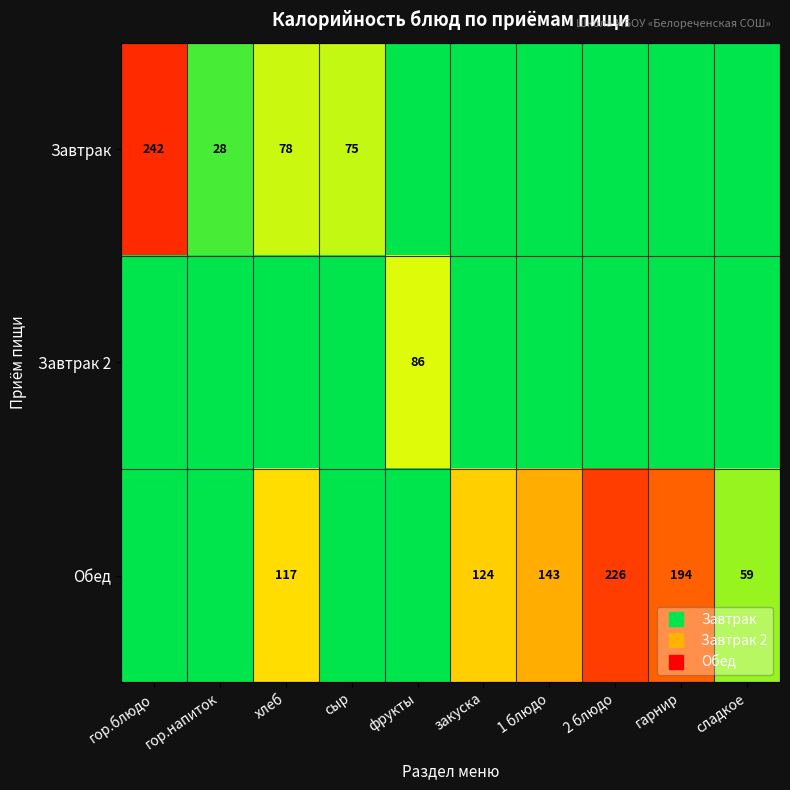

What is the spread (max minus min) of values at 2 блюдо?

226.0